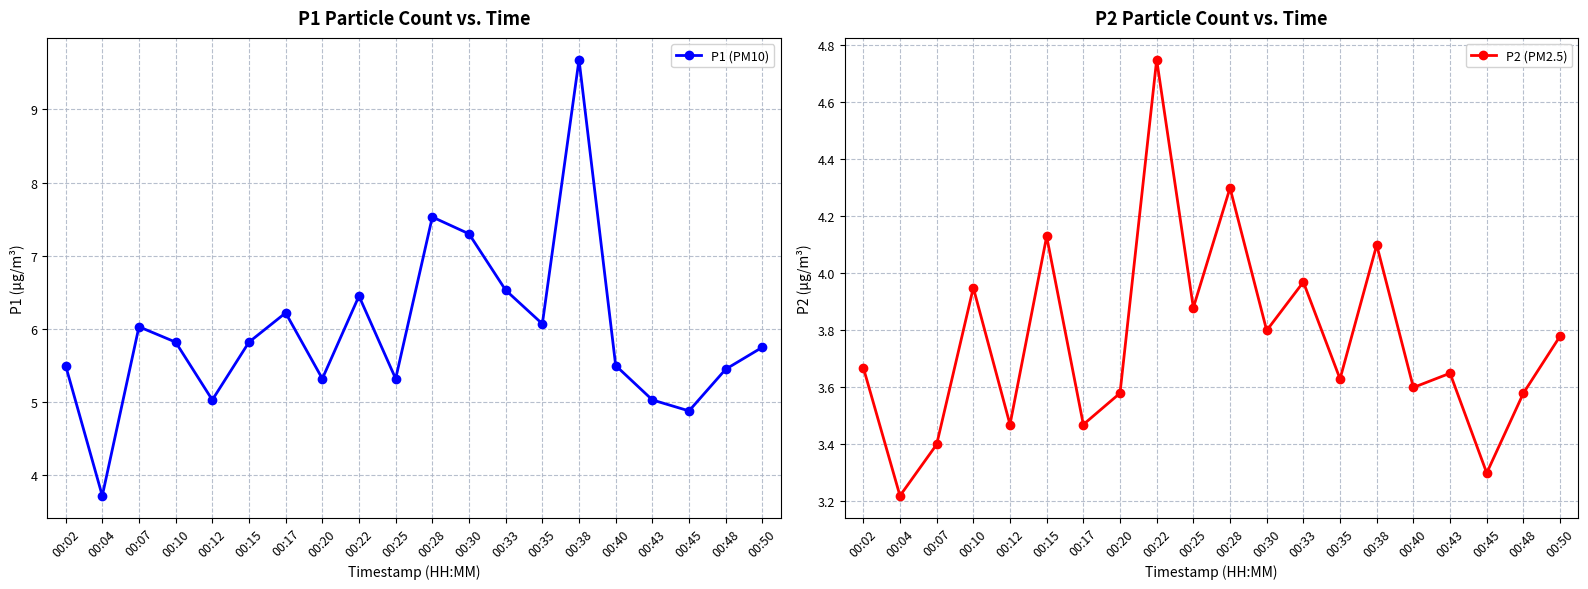

Which label corresponds to the smallest value in the chart?

00:04